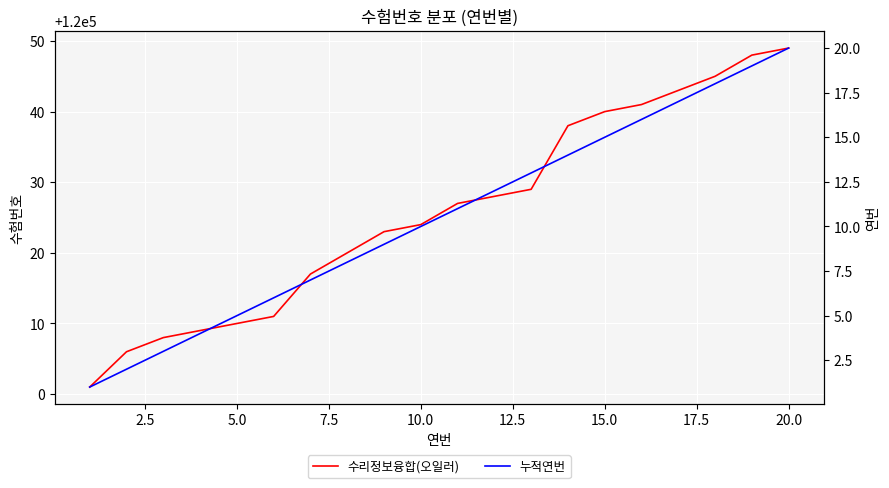

True or false: 수리정보융합(오일러) has more than 2 points higher than both neighbors.

False